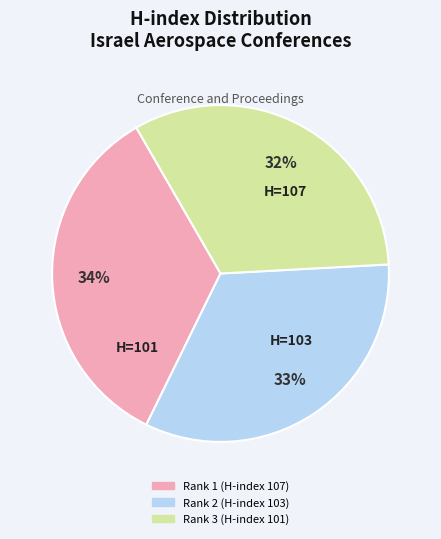

Between Rank 2 (H-index 103) and Rank 1 (H-index 107), which is larger?

Rank 1 (H-index 107)